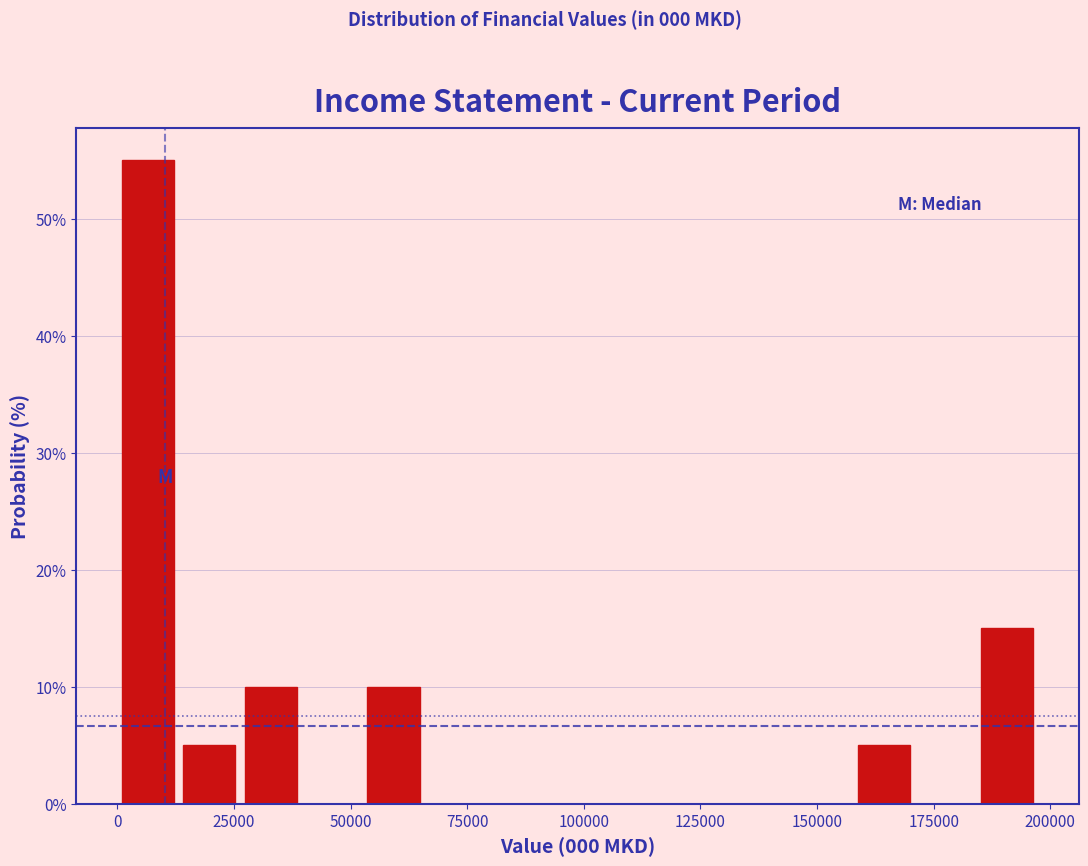

Read against the x-axis, roughly where is the centre of the tallest bar?

5000